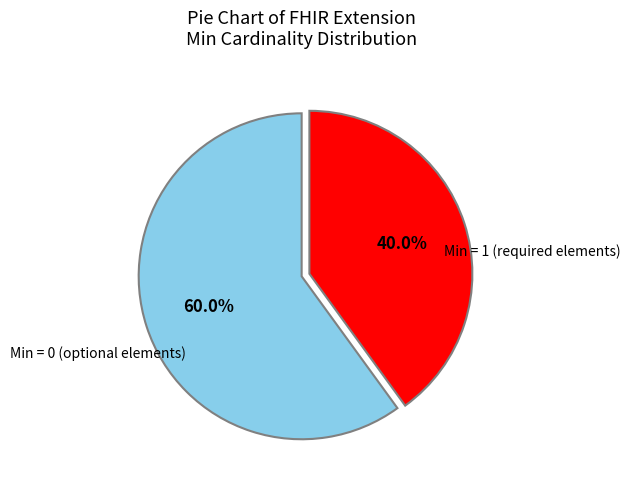

Does any single category account for the majority?

Yes